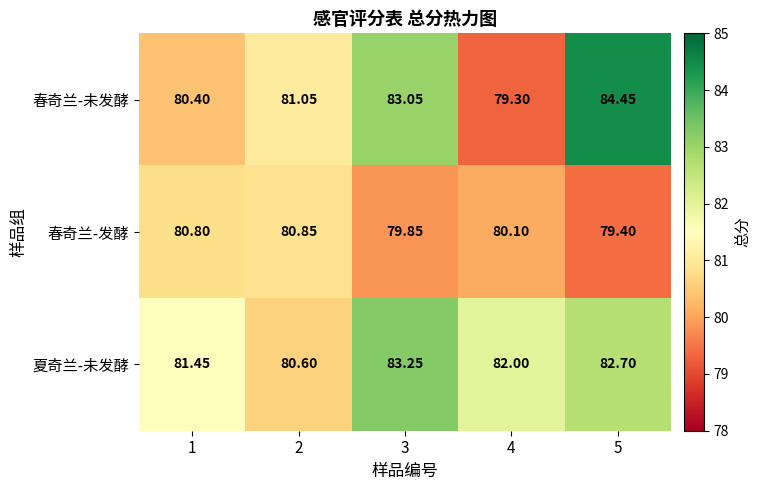

Rank the series by their maximum value, from lowest to highest.

春奇兰-发酵, 夏奇兰-未发酵, 春奇兰-未发酵